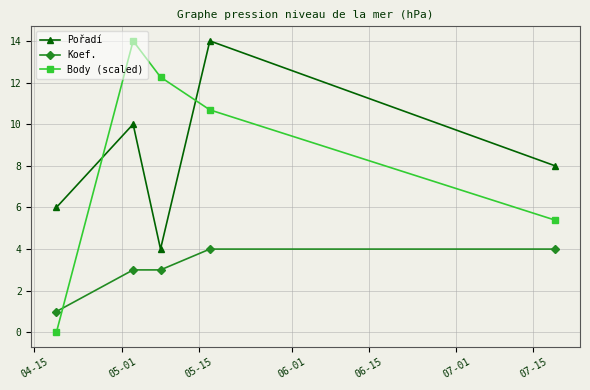

What is the difference between the maximum and minimum values in the Koef. series?

3.0